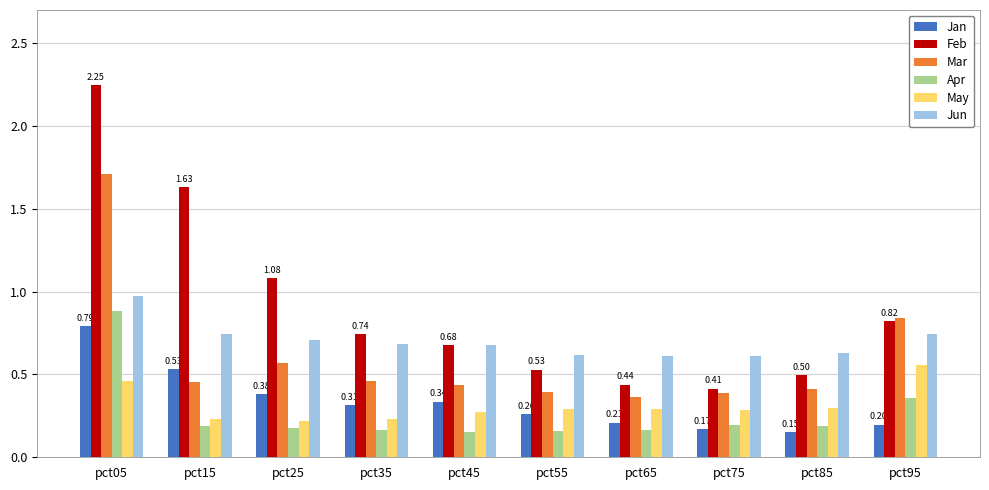

What is the sum of the Mar values at pct35 and pct15?

0.9